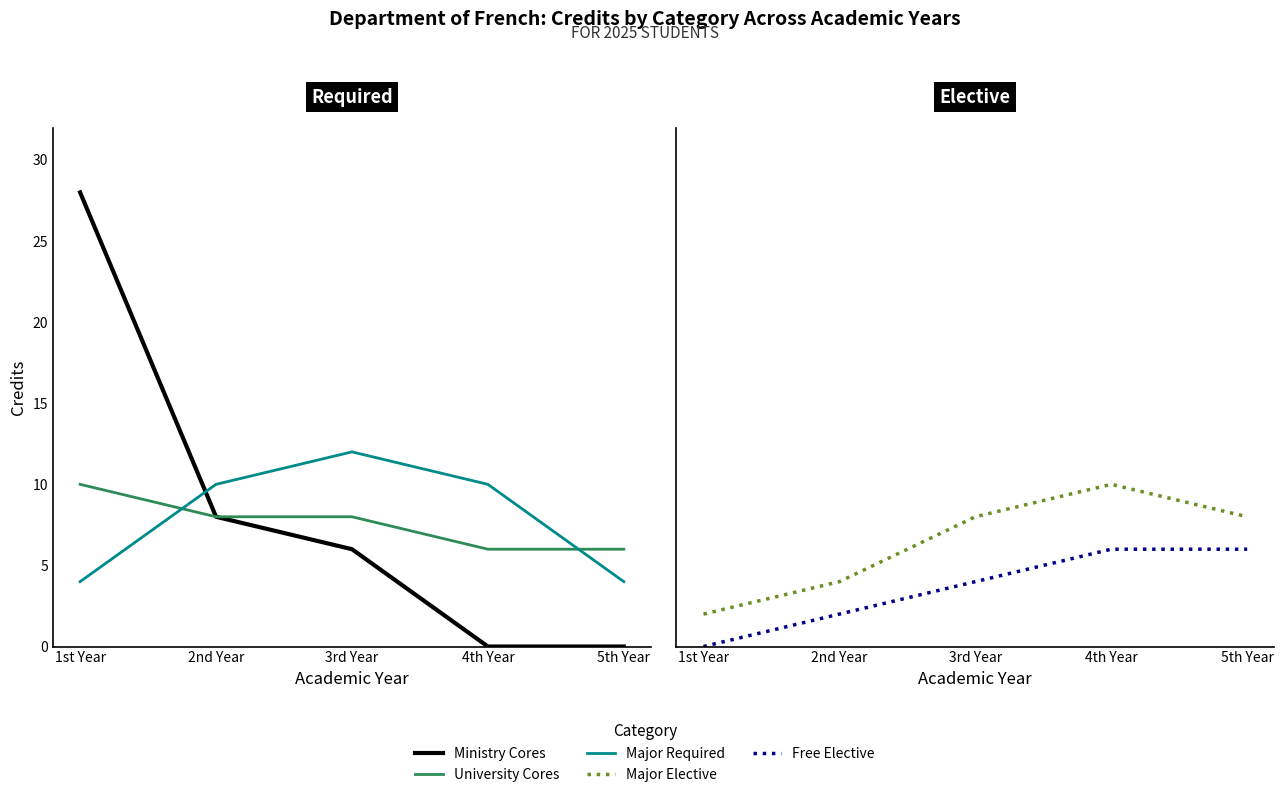

How many values in the Major Required series are below 10?

2